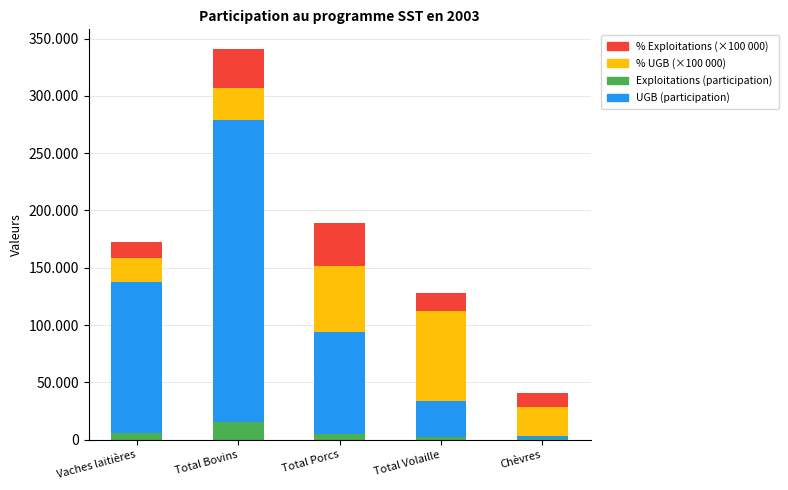

Does the chart contain stacked bars?

Yes